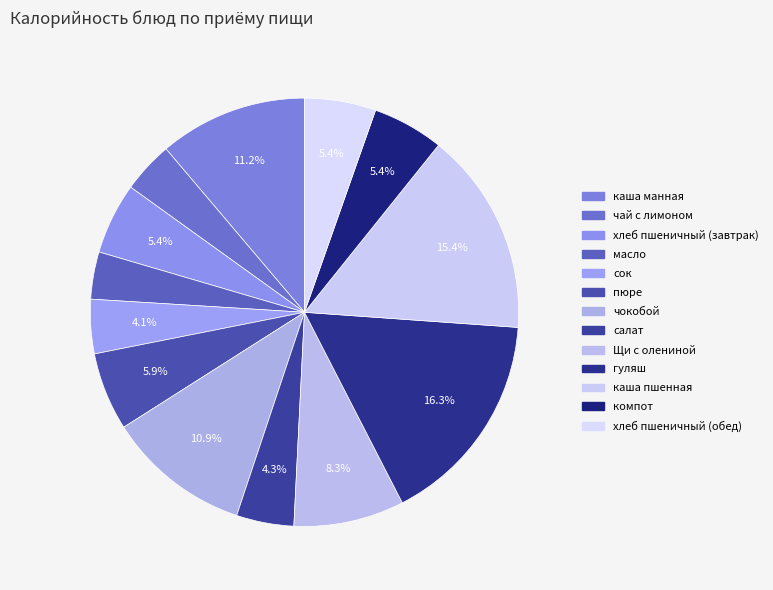

How many segments does this pie chart have?

13